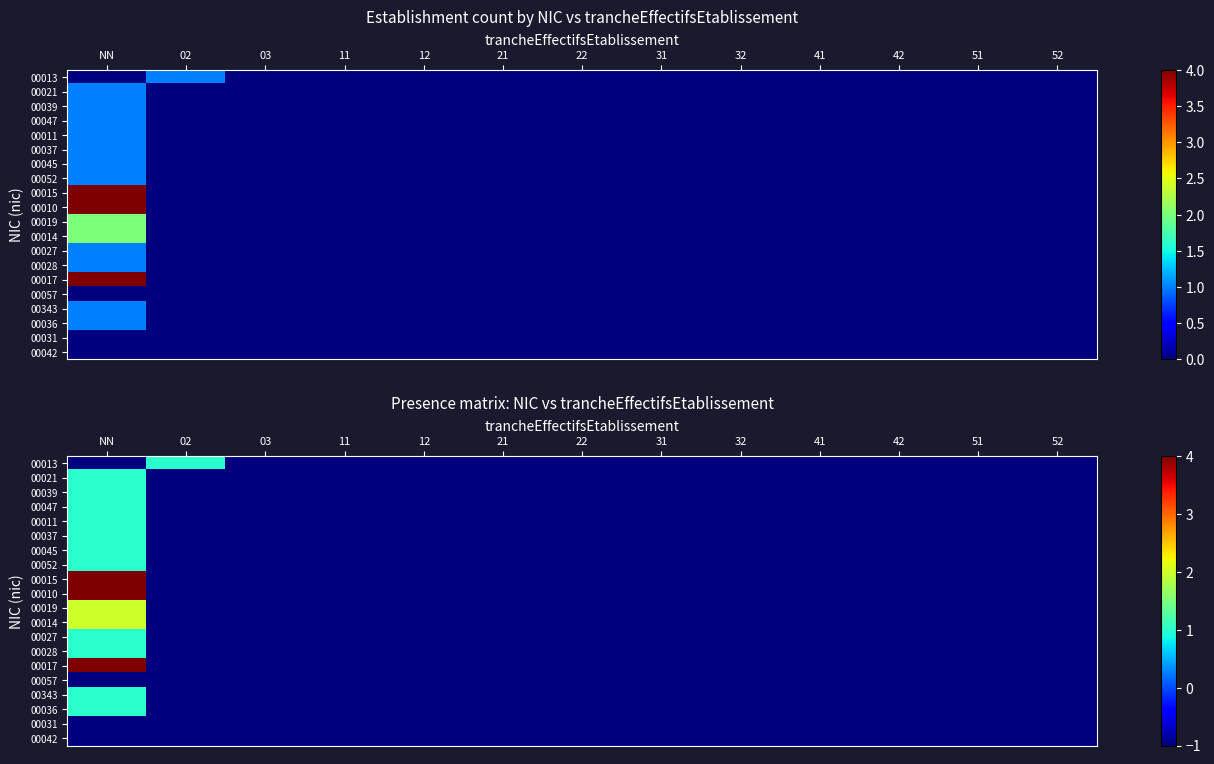

What is the total value across all series at 22?

-20